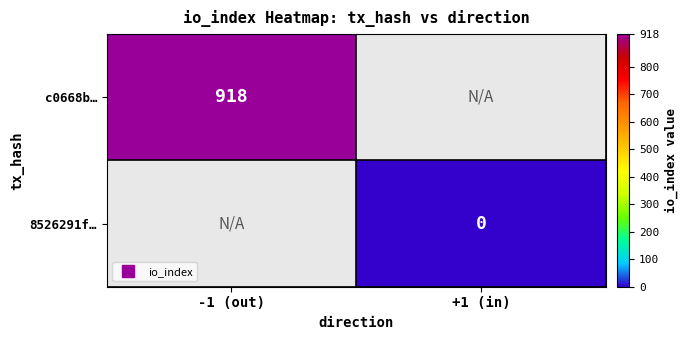

Which category has the highest value across all series?

-1 (out)